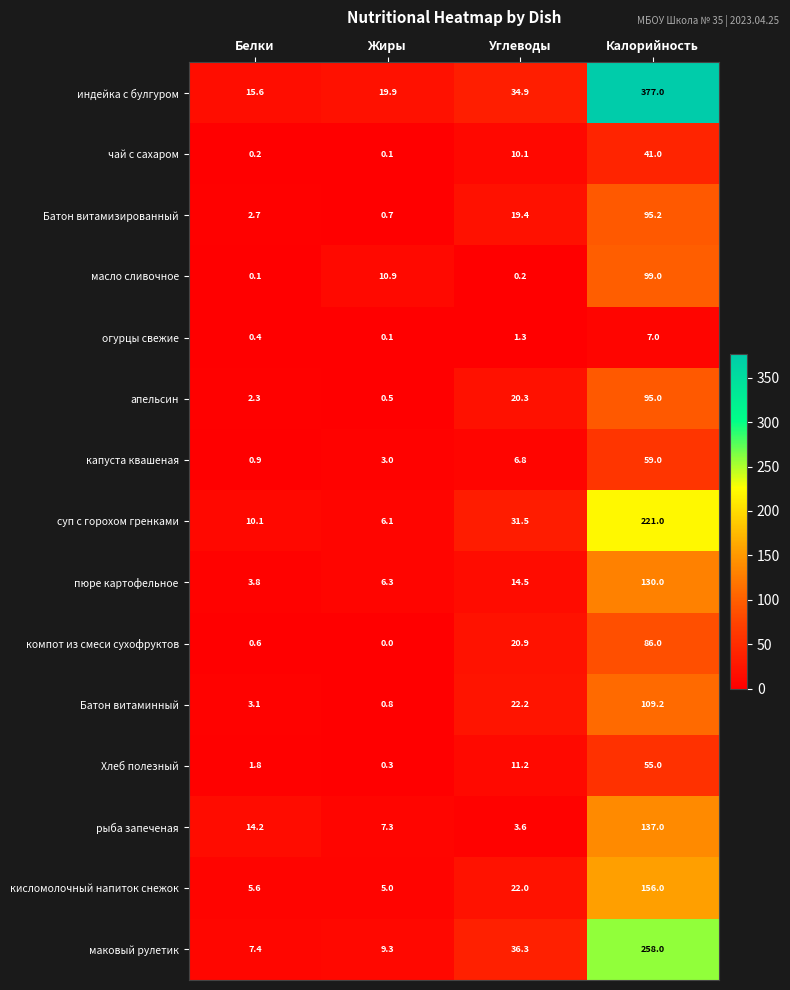

What is the average value of the Батон витаминный series?

33.8